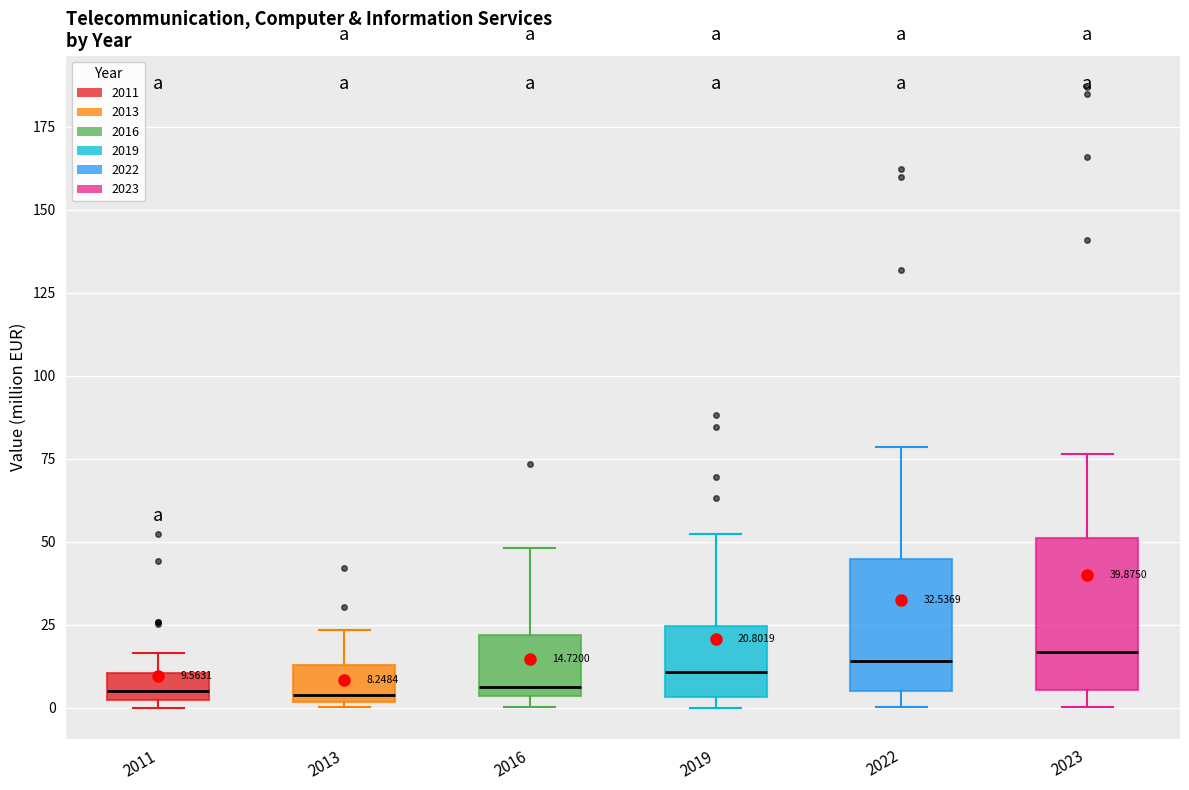

Comparing the boxes themselves (not the whiskers), which one is the tallest?

2023